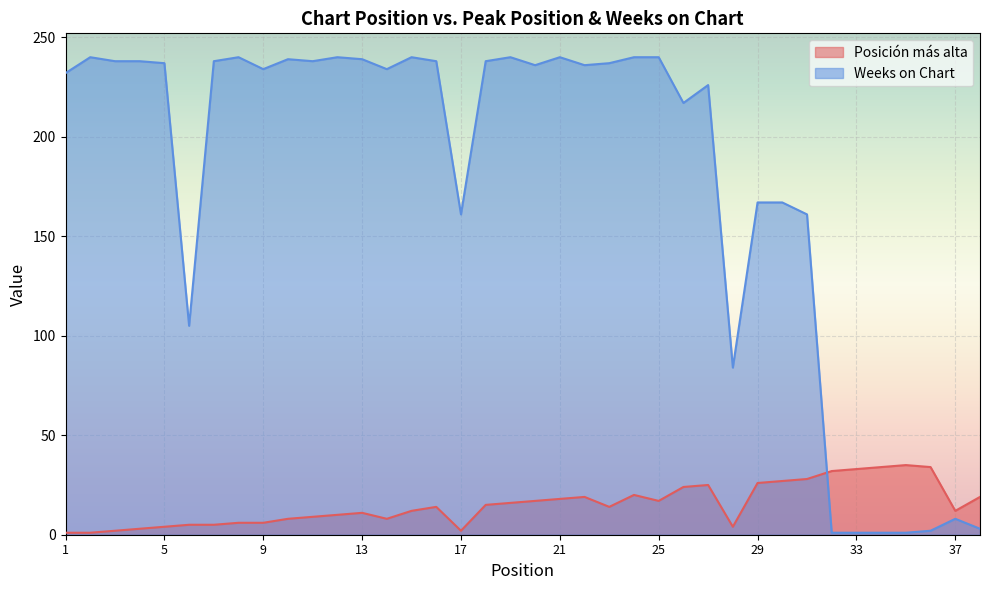

What is the minimum value shown in the chart?

1